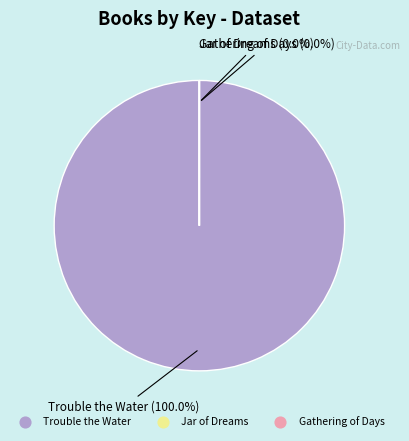

How many slices are in this pie chart?

3